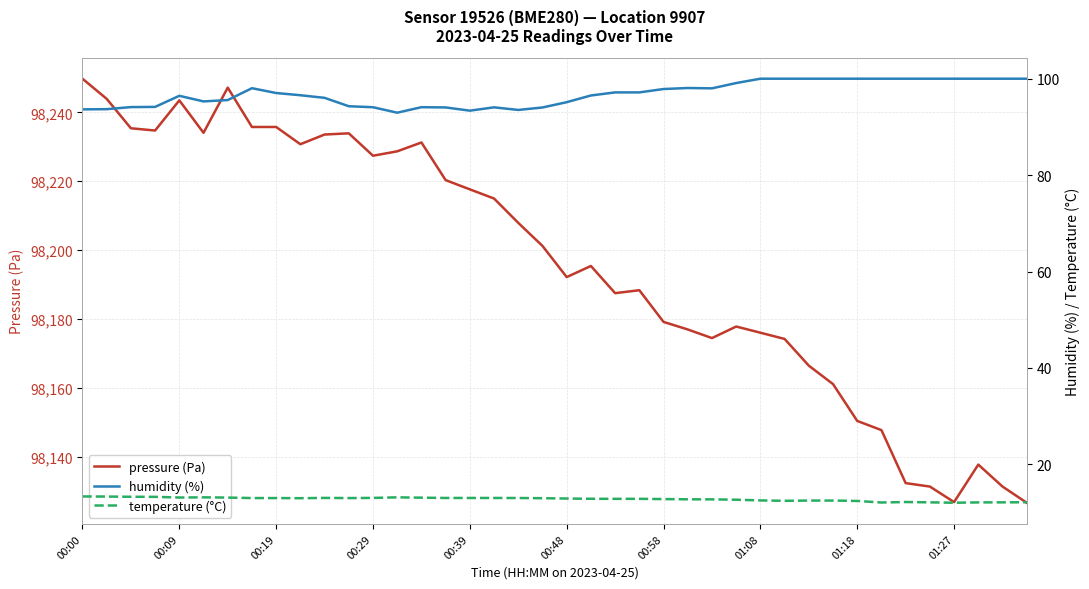

Reading right to left, list all the values displayed in this chart.

pressure (Pa): 98126.8	98131.5	98137.8	98127.0	98131.5	98132.5	98147.8	98150.5	98161.2	98166.5	98174.3	98176.1	98177.9	98174.5	98177.0	98179.2	98188.4	98187.6	98195.4	98192.2	98201.2	98207.9	98215.0	98217.7	98220.3	98231.2	98228.7	98227.4	98233.9	98233.6	98230.8	98235.8	98235.8	98247.2	98234.1	98243.5	98234.7	98235.4	98243.9	98249.8
humidity (%): 100.0	100.0	100.0	100.0	100.0	100.0	100.0	100.0	100.0	100.0	100.0	100.0	99.1	98.0	98.1	97.9	97.2	97.2	96.5	95.1	94.0	93.5	94.1	93.4	94.0	94.1	93.0	94.1	94.3	96.0	96.6	97.0	98.0	95.6	95.3	96.5	94.2	94.1	93.7	93.6
temperature (°C): 12.1	12.1	12.1	12.0	12.1	12.2	12.1	12.4	12.5	12.5	12.4	12.5	12.7	12.7	12.8	12.8	12.8	12.8	12.9	12.9	13.0	13.0	13.0	13.0	13.0	13.1	13.2	13.0	13.0	13.0	13.0	13.0	13.0	13.1	13.2	13.1	13.3	13.3	13.3	13.3